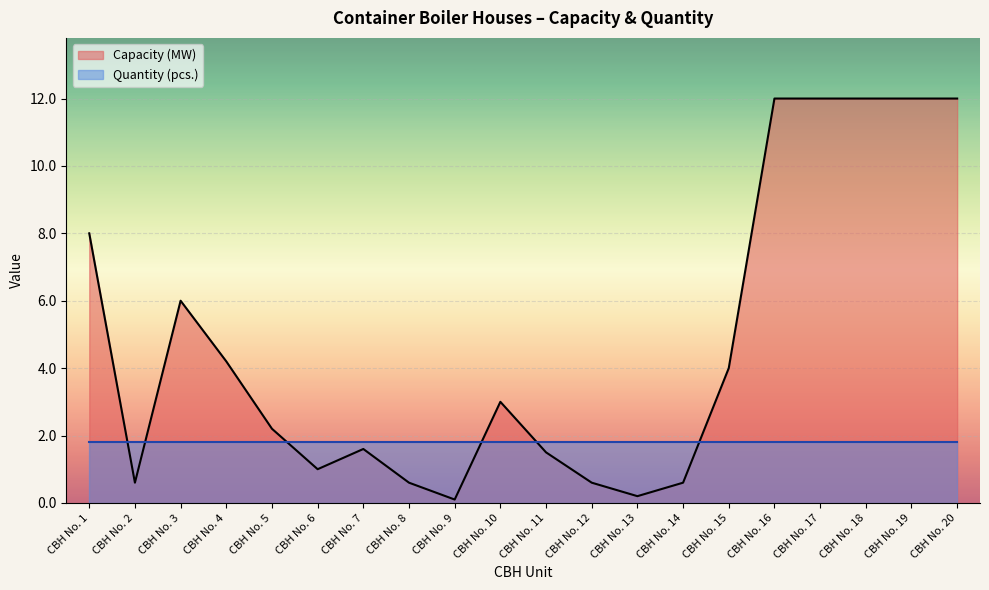

What is the difference between the second highest and minimum values?

11.9